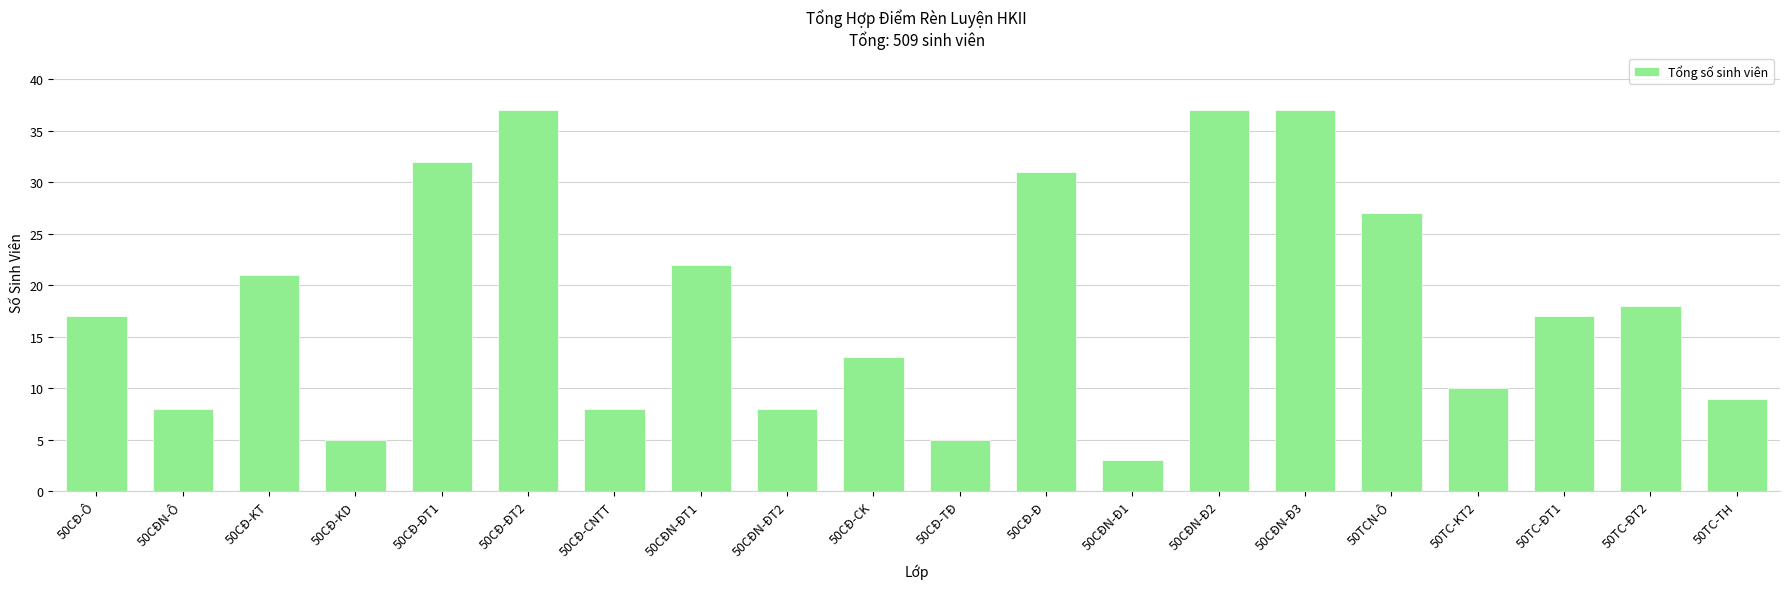

What is the sum of all values?

365